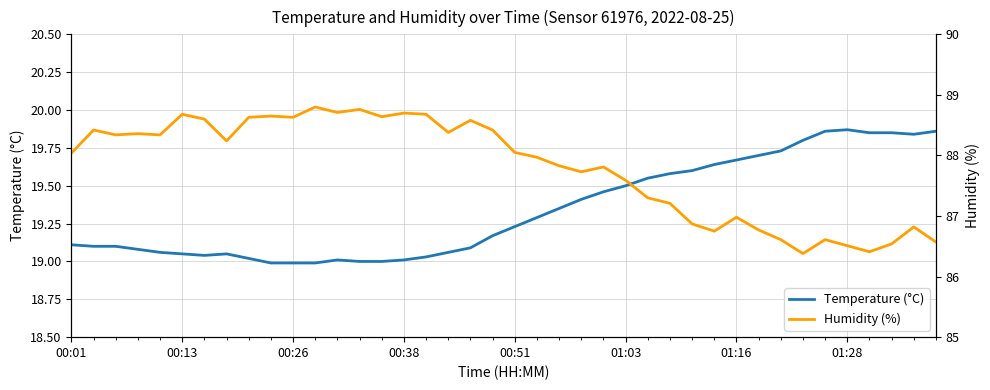

What are all the series names shown in the legend?

Temperature (°C), Humidity (%)